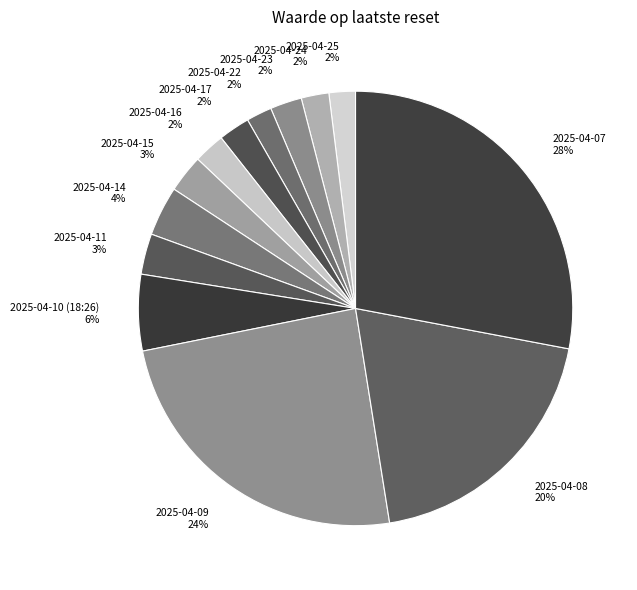

How many segments does this pie chart have?

13